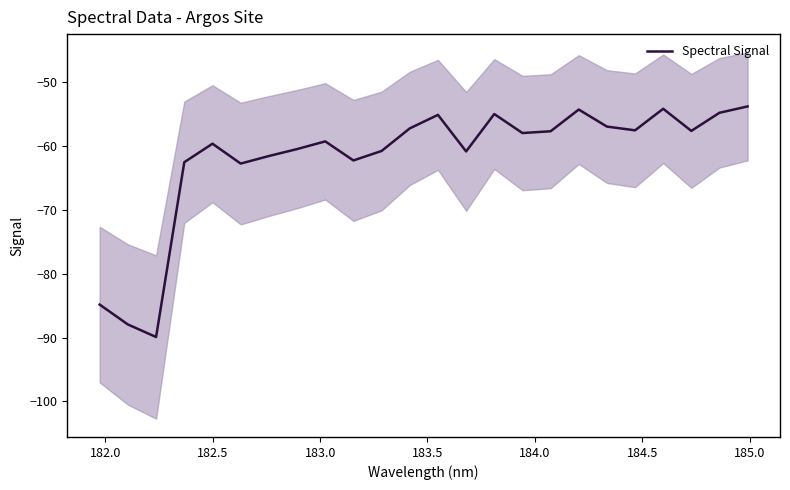

What is the smallest value displayed?

-89.9